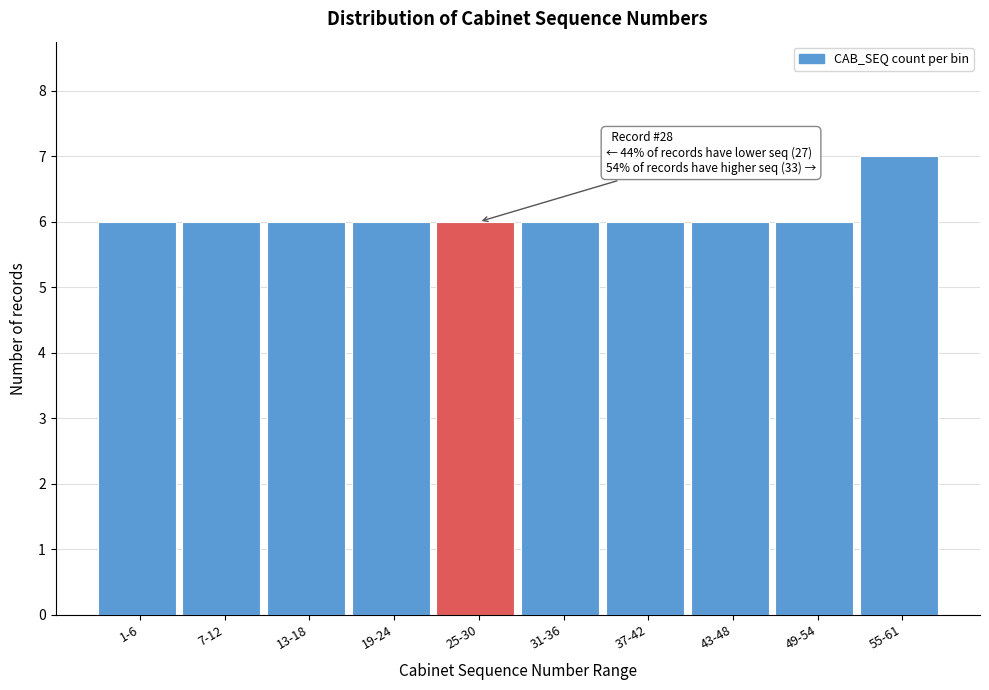

Reading left to right, what are all the values shown in this chart?

6	6	6	6	6	6	6	6	6	7